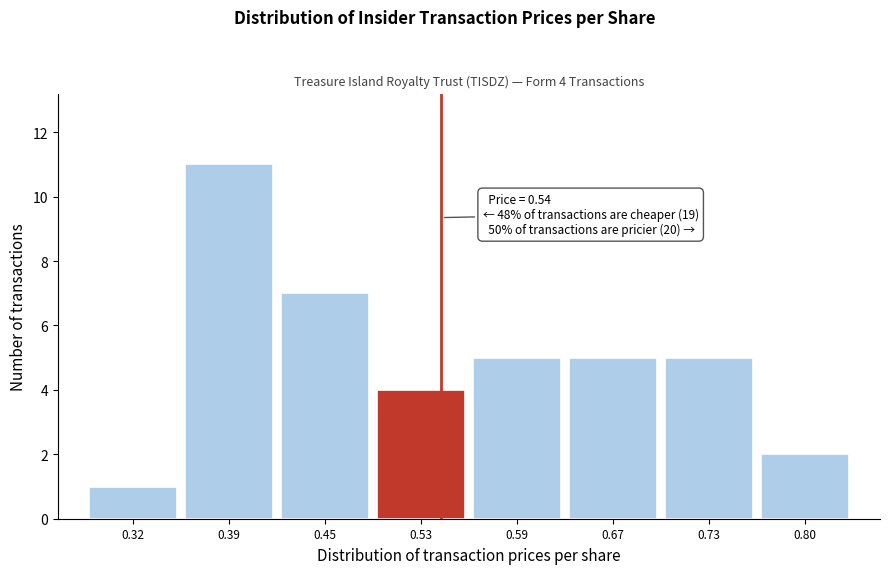

Over which range of the x-axis is the bar tallest?

0.35 to 0.42